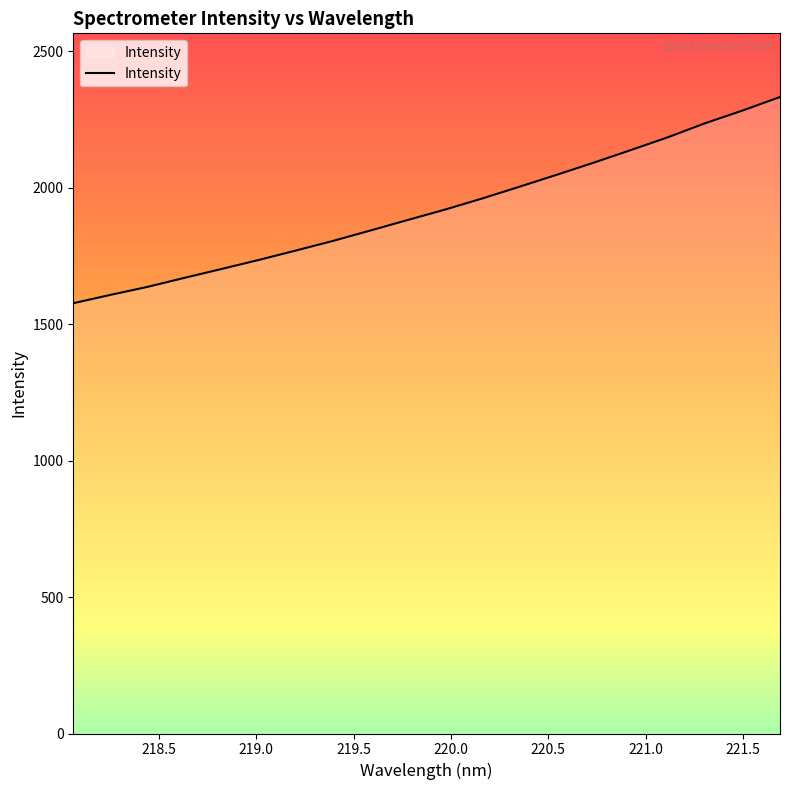

What is the average value?

1921.2